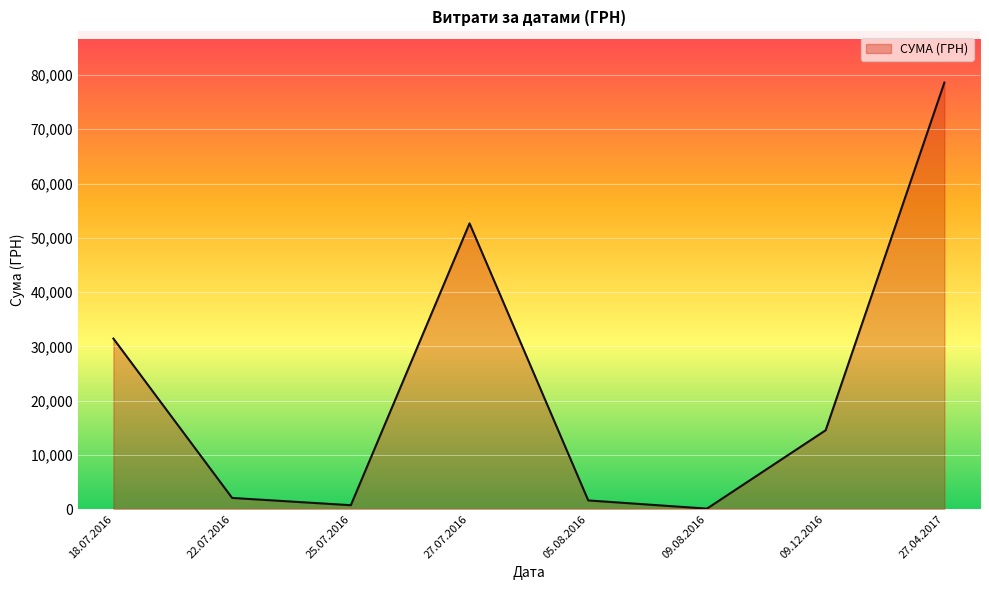

What value does the data have at 27.07.2016?

52658.0